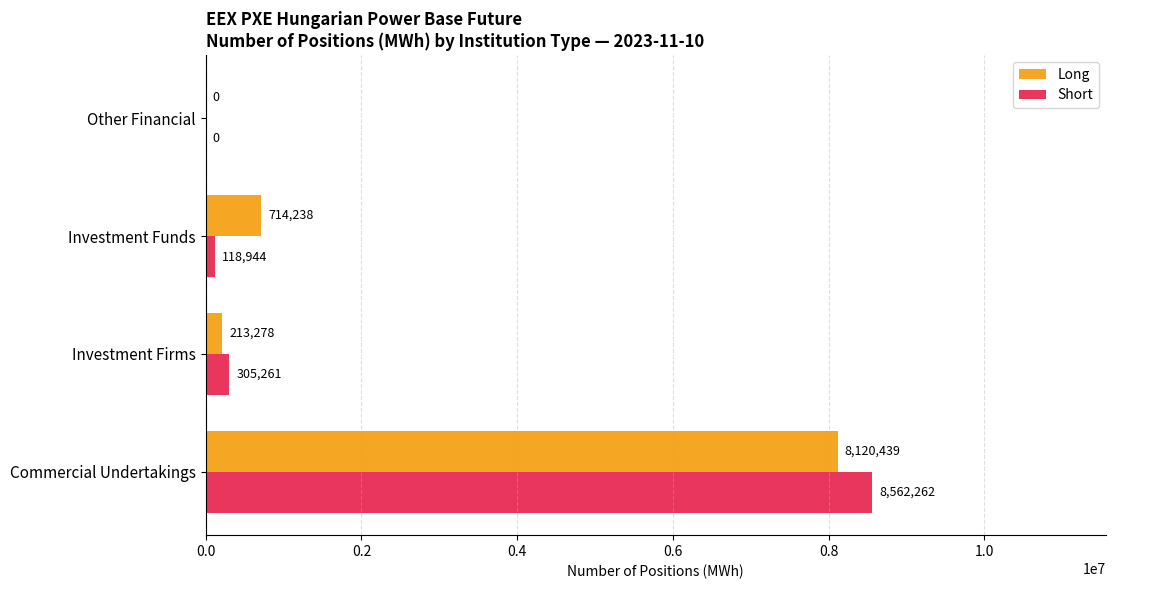

Which series has the largest total across all categories?

Long